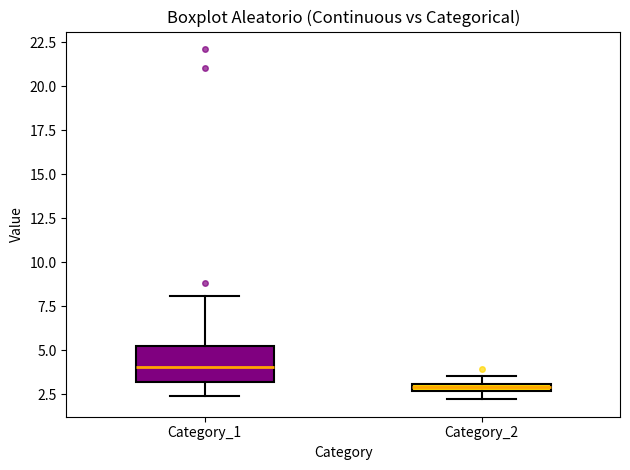

Where is the lower edge of the box for Category_2 on the y-axis? The values are not printed on the chart, so give them approximately, as read against the axis.

2.5